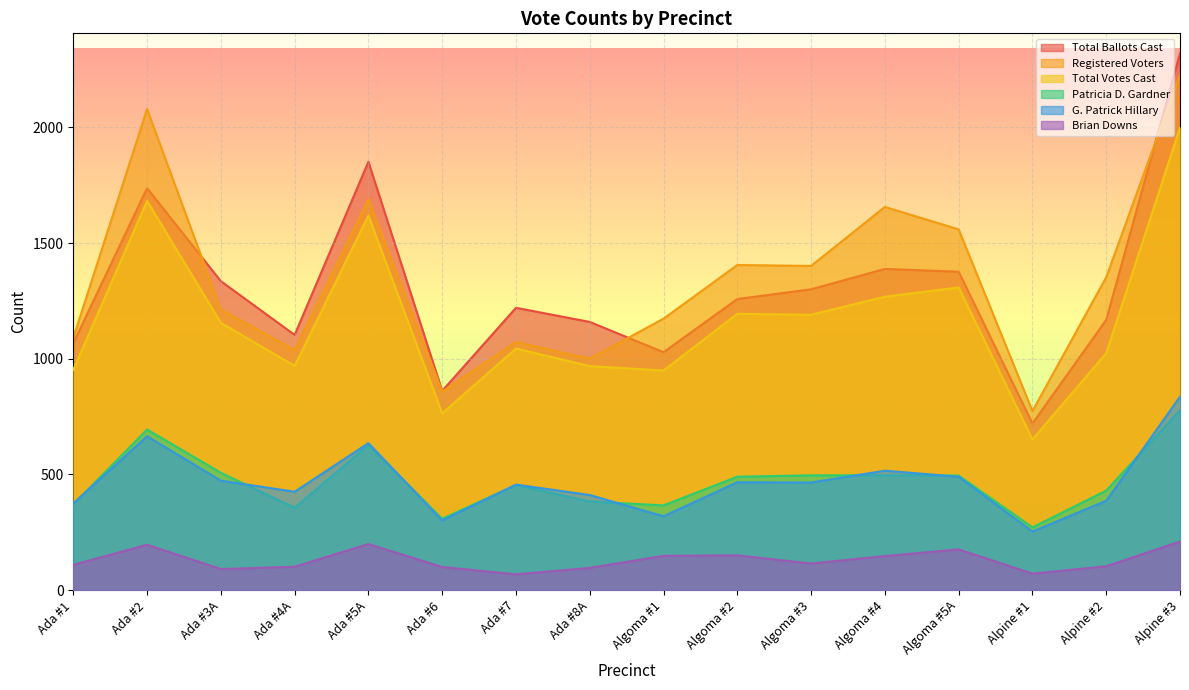

What is the difference between the Registered Voters values at Algoma #5A and Alpine #1?

785